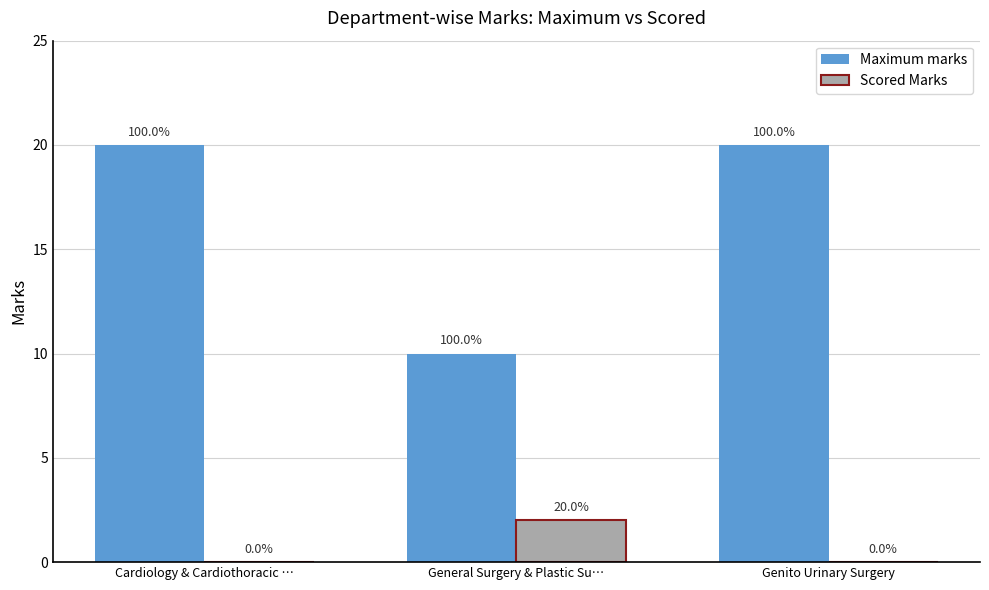

What is the total value across all series at General Surgery & Plastic Su…?

12